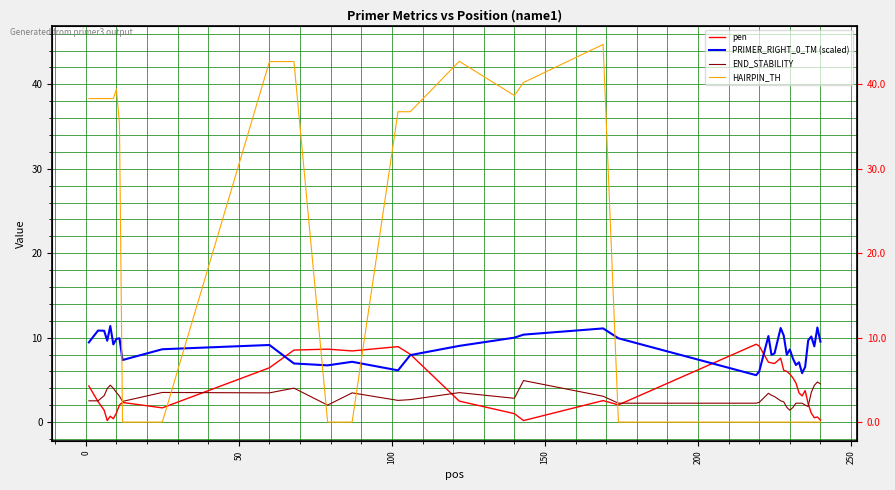

What is the difference between the second highest and minimum values in the HAIRPIN_TH series?

42.7